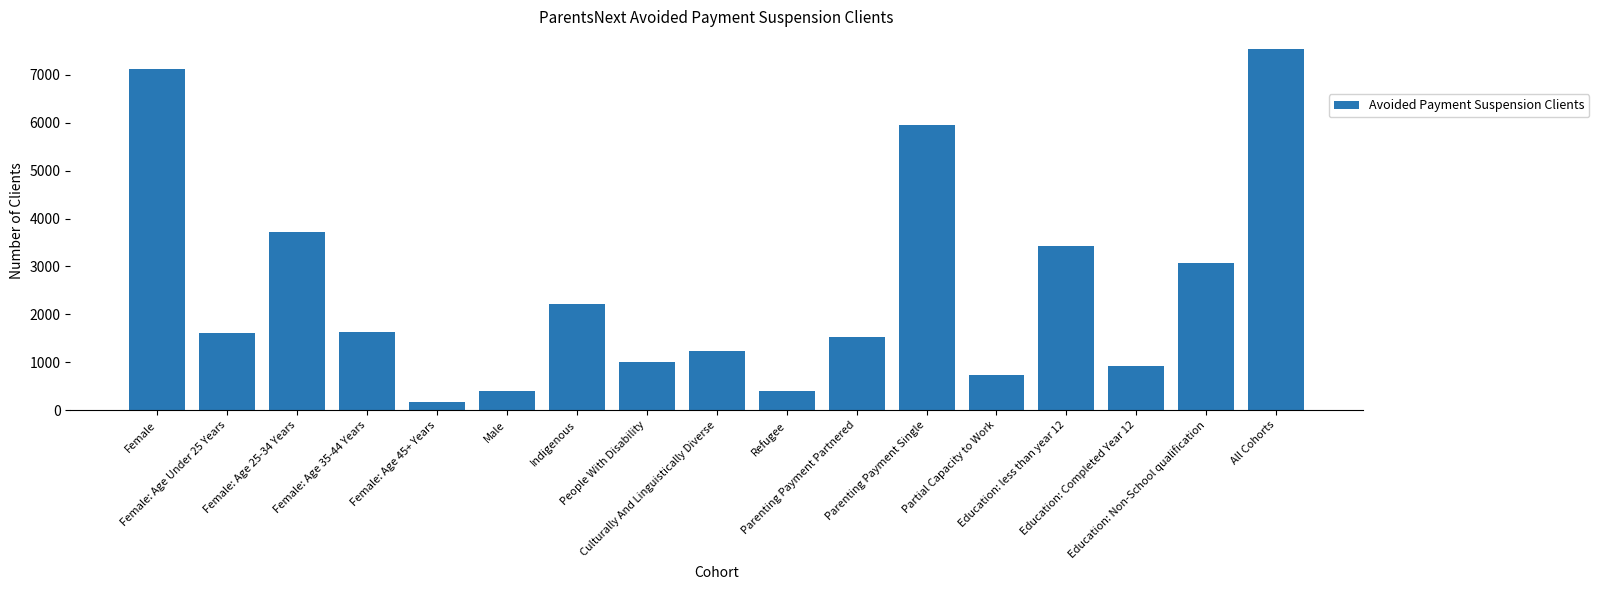

What is the label of the 9th bar from the right?

Culturally And Linguistically Diverse